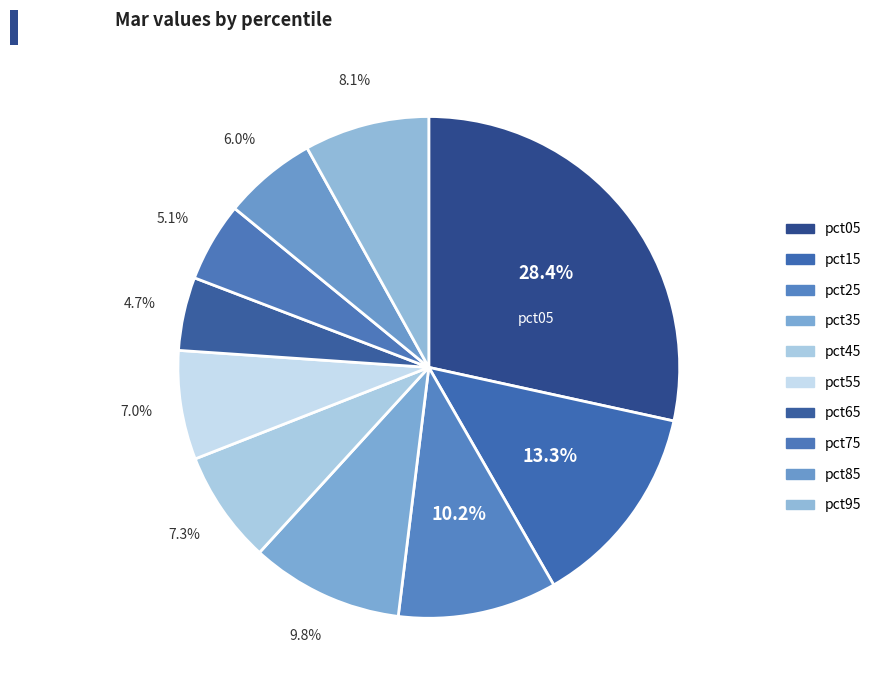

Does pct05 represent more than half of the total?

No